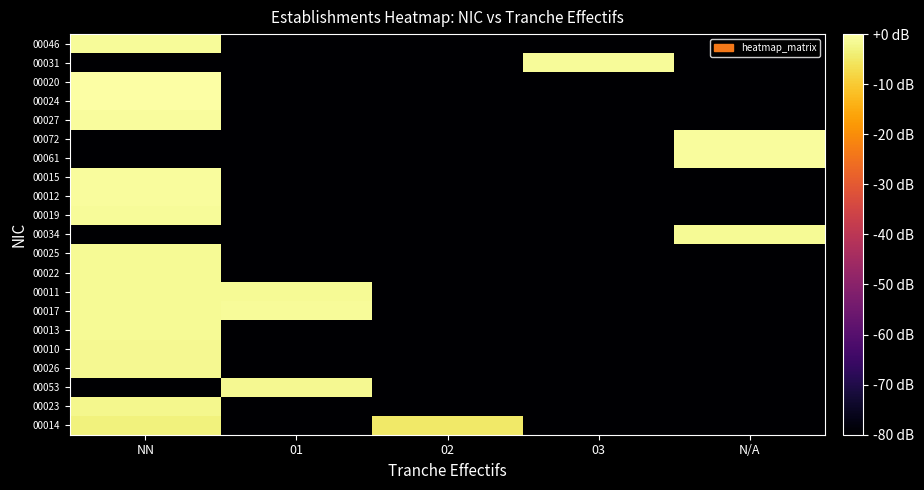

Reading left to right, list all the values displayed in this chart.

00014: NN=-3.1	01=-80.0	02=-5.0	03=-80.0	N/A=-80.0
00023: NN=-1.9	01=-80.0	02=-80.0	03=-80.0	N/A=-80.0
00053: NN=-80.0	01=-1.9	02=-80.0	03=-80.0	N/A=-80.0
00026: NN=-1.7	01=-80.0	02=-80.0	03=-80.0	N/A=-80.0
00010: NN=-1.6	01=-80.0	02=-80.0	03=-80.0	N/A=-80.0
00013: NN=-1.5	01=-80.0	02=-80.0	03=-80.0	N/A=-80.0
00017: NN=-1.4	01=-1.2	02=-80.0	03=-80.0	N/A=-80.0
00011: NN=-1.4	01=-1.3	02=-80.0	03=-80.0	N/A=-80.0
00022: NN=-1.3	01=-80.0	02=-80.0	03=-80.0	N/A=-80.0
00025: NN=-1.3	01=-80.0	02=-80.0	03=-80.0	N/A=-80.0
00034: NN=-80.0	01=-80.0	02=-80.0	03=-80.0	N/A=-1.3
00019: NN=-1.1	01=-80.0	02=-80.0	03=-80.0	N/A=-80.0
00012: NN=-0.9	01=-80.0	02=-80.0	03=-80.0	N/A=-80.0
00015: NN=-0.9	01=-80.0	02=-80.0	03=-80.0	N/A=-80.0
00061: NN=-80.0	01=-80.0	02=-80.0	03=-80.0	N/A=-0.9
00072: NN=-80.0	01=-80.0	02=-80.0	03=-80.0	N/A=-0.8
00027: NN=-0.7	01=-80.0	02=-80.0	03=-80.0	N/A=-80.0
00024: NN=-0.0	01=-80.0	02=-80.0	03=-80.0	N/A=-80.0
00020: NN=0.0	01=-80.0	02=-80.0	03=-80.0	N/A=-80.0
00031: NN=-80.0	01=-80.0	02=-80.0	03=-1.2	N/A=-80.0
00046: NN=-1.2	01=-80.0	02=-80.0	03=-80.0	N/A=-80.0